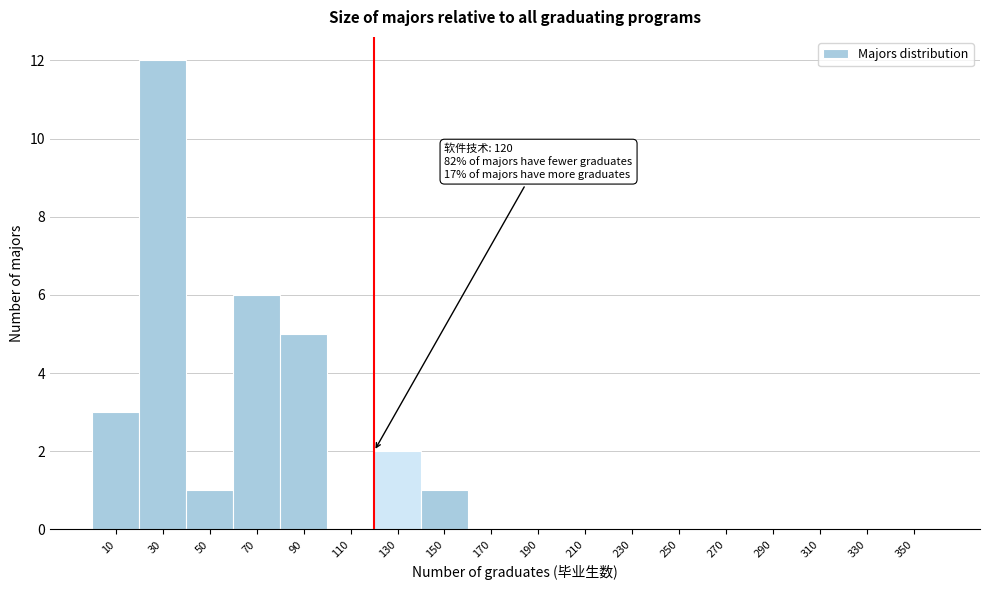

Which range on the x-axis has the tallest bar?

20 to 40